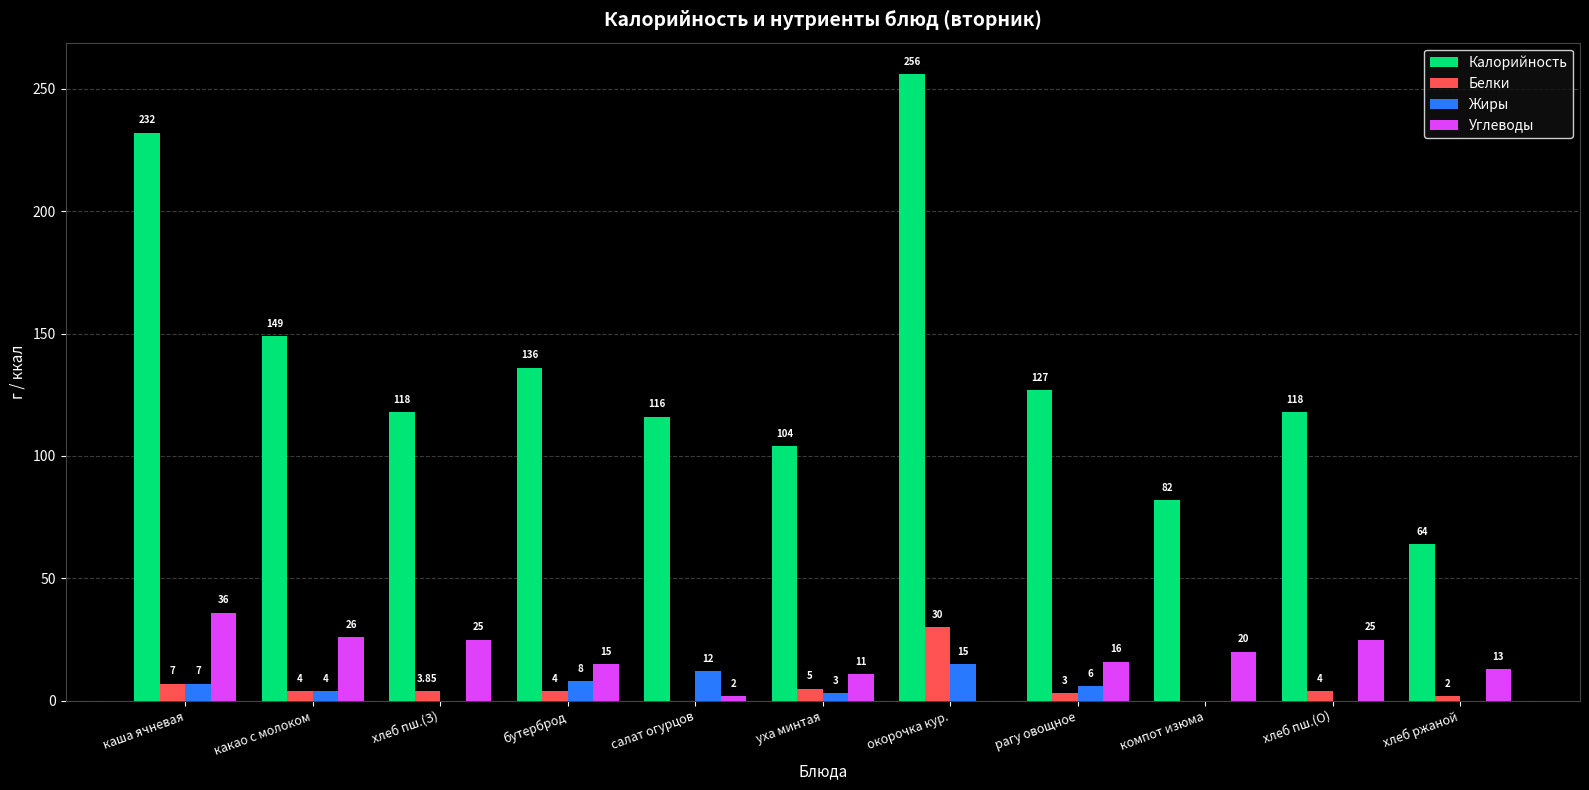

Between какао с молоком and рагу овощное, which series saw the biggest shift?

Калорийность